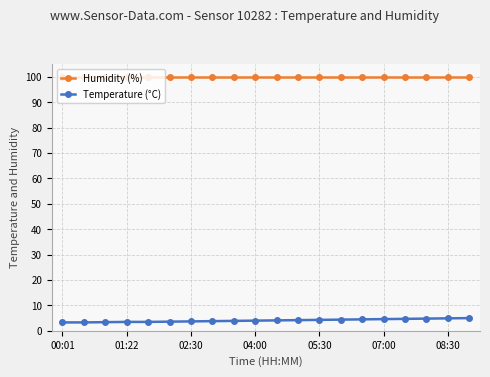

What is the smallest value displayed?

3.3